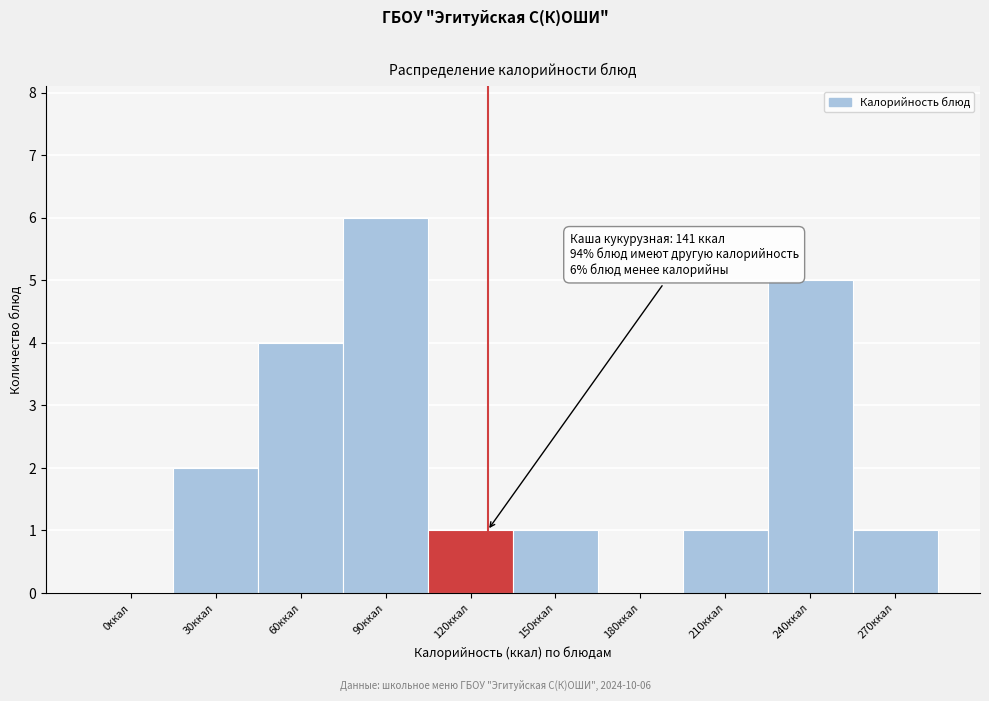

Reading left to right, what are all the values shown in this chart?

0ккал=0	30ккал=2	60ккал=4	90ккал=6	120ккал=1	150ккал=1	180ккал=0	210ккал=1	240ккал=5	270ккал=1